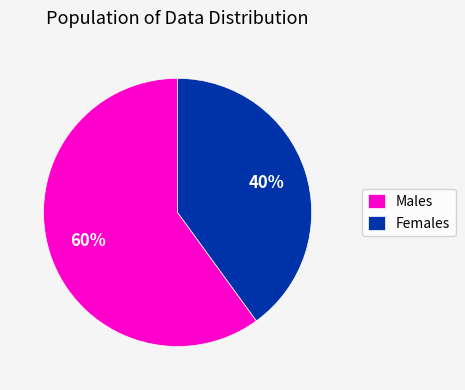

Count the number of slices in the pie.

2